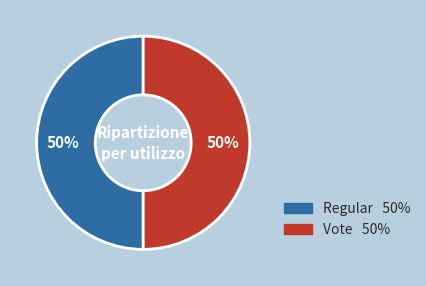

How many segments does this pie chart have?

2